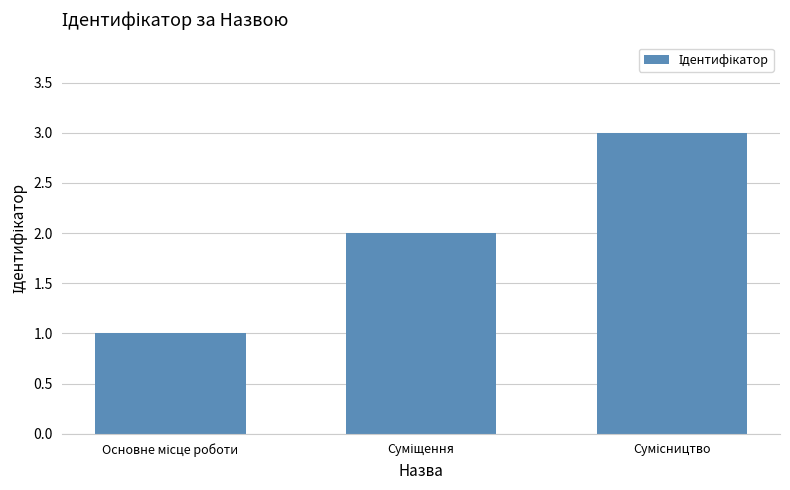

What is the sum of all values?

6